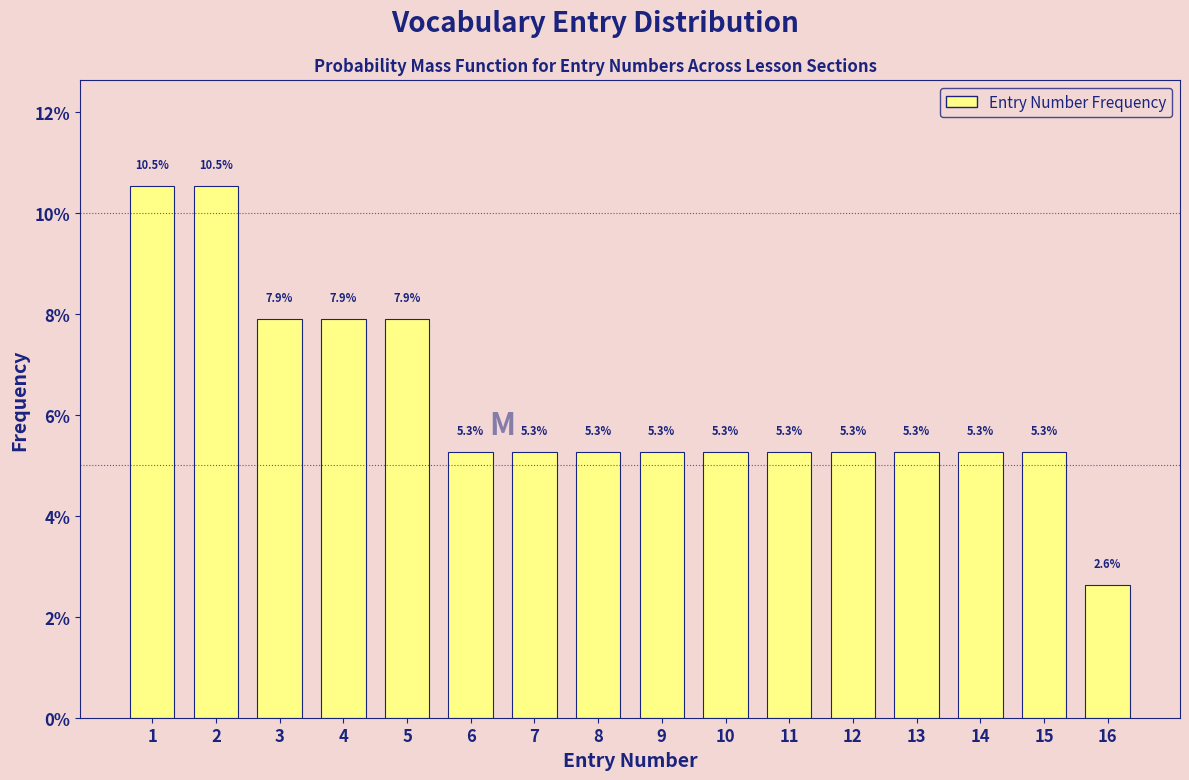

Reading left to right, list all the values displayed in this chart.

1=10.5	2=10.5	3=7.9	4=7.9	5=7.9	6=5.3	7=5.3	8=5.3	9=5.3	10=5.3	11=5.3	12=5.3	13=5.3	14=5.3	15=5.3	16=2.6